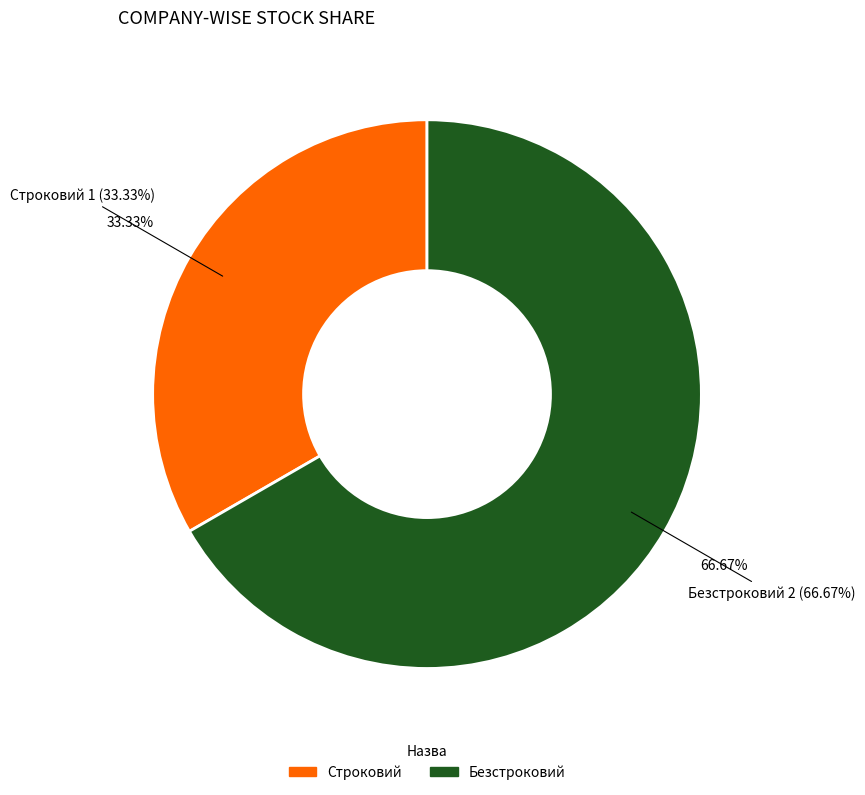

Is it true that Строковий is 33% of the pie?

True